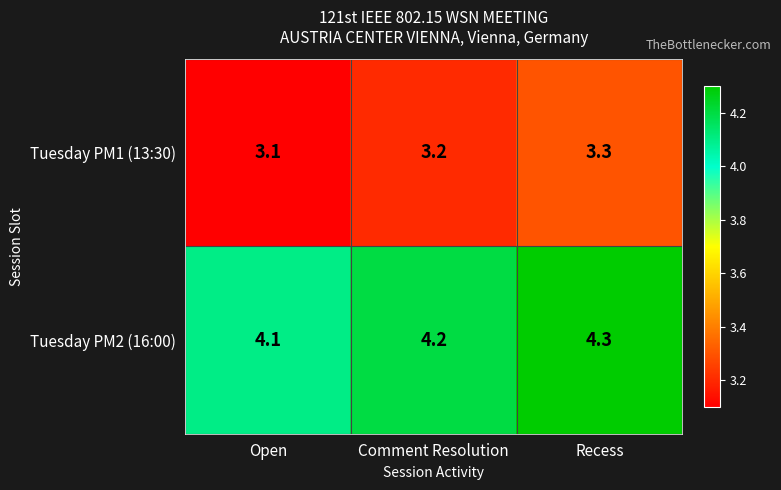

What is the difference between the highest and lowest values at Comment Resolution?

1.0